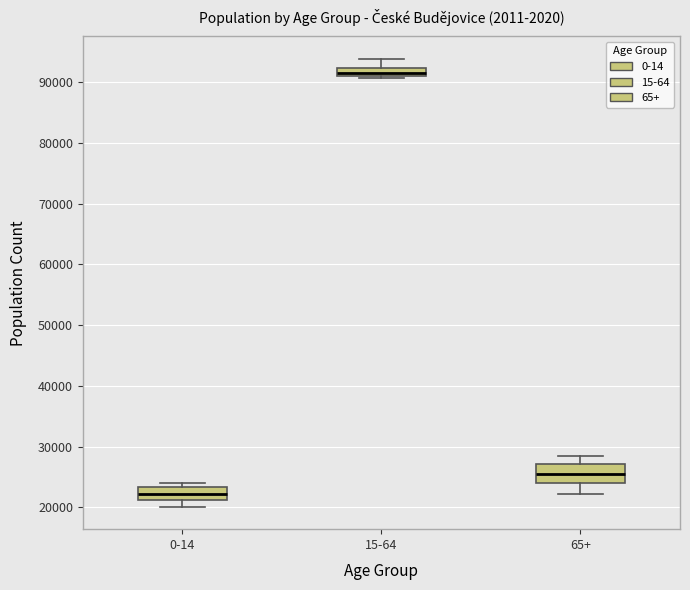

Which box's median line is the lowest?

0-14